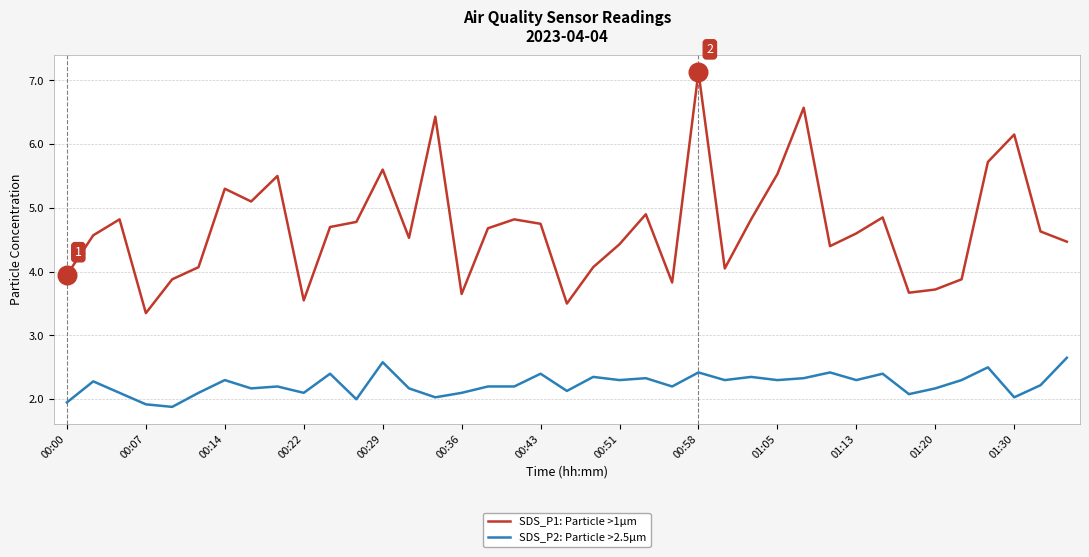

What are all the series names shown in the legend?

SDS_P1: Particle >1µm, SDS_P2: Particle >2.5µm